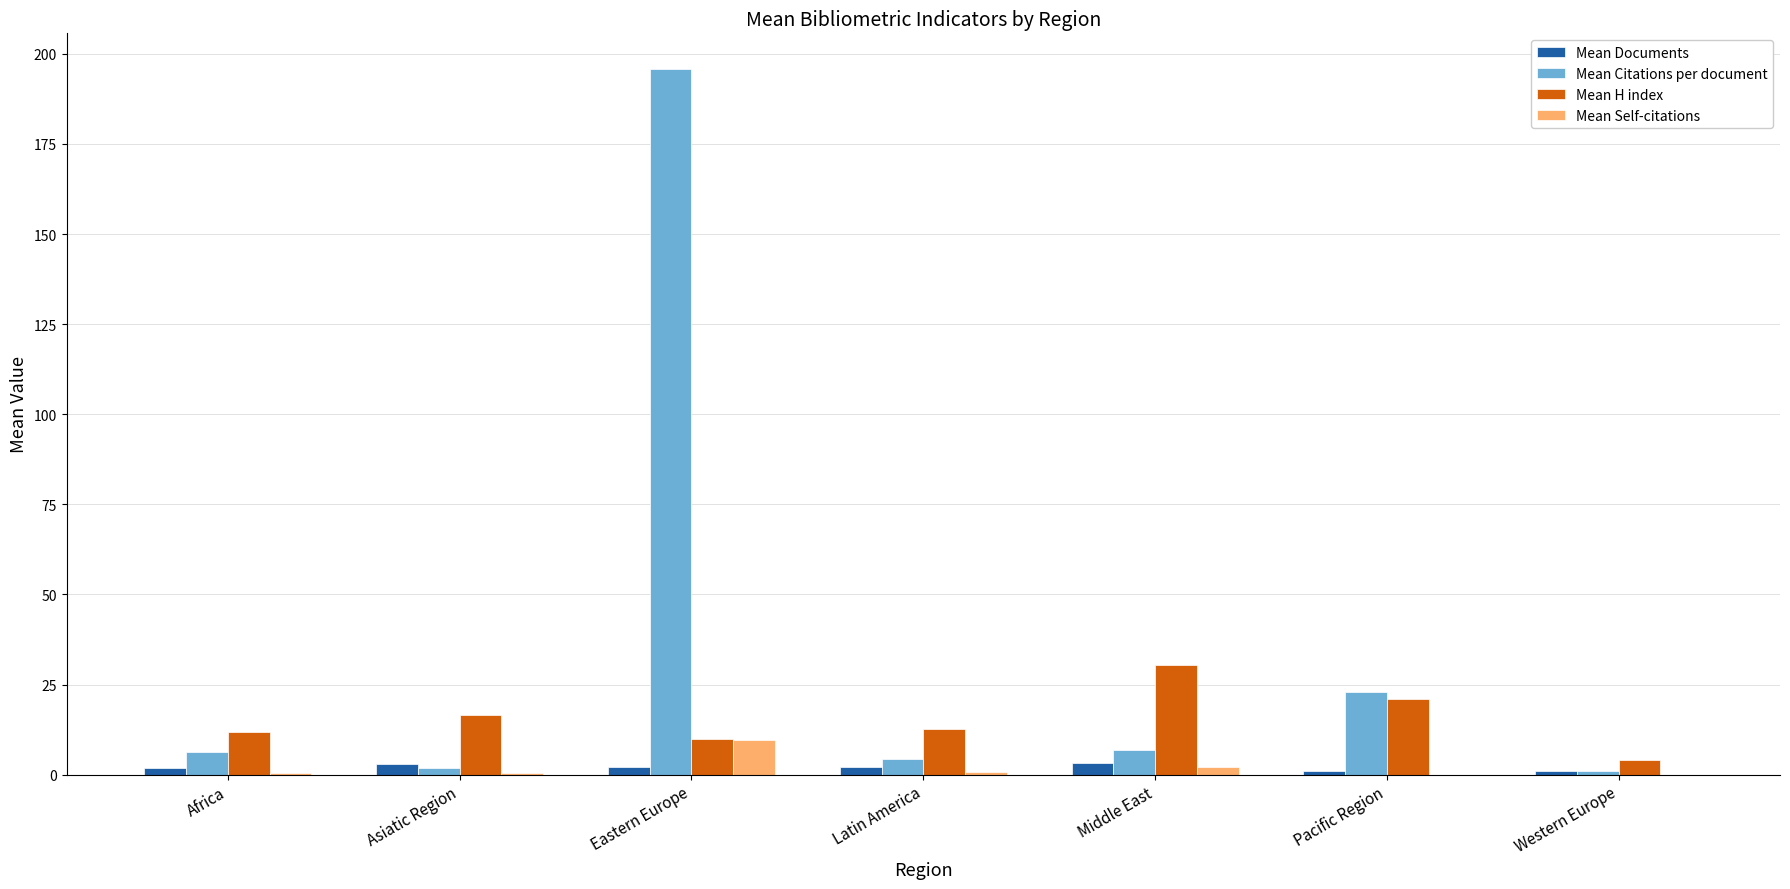

How many groups of bars are there?

7